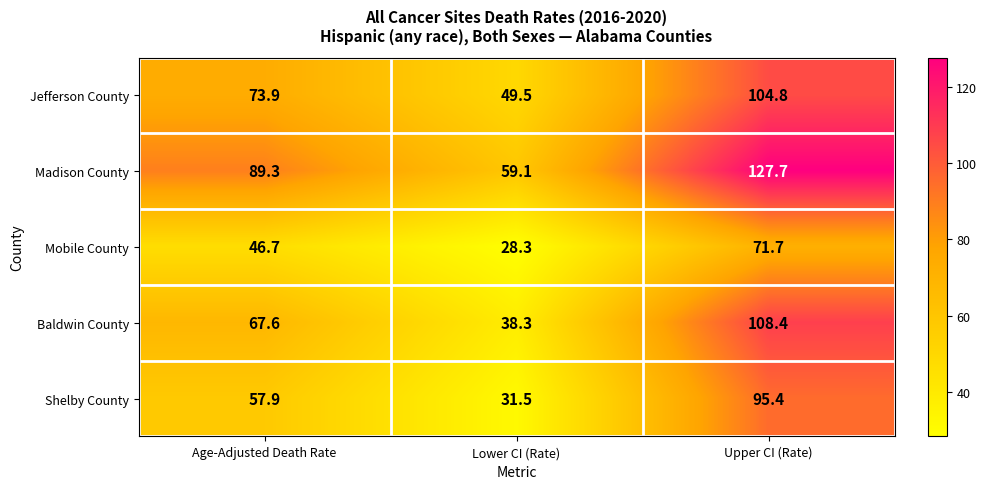

How many values in the Mobile County series are below 46?

1